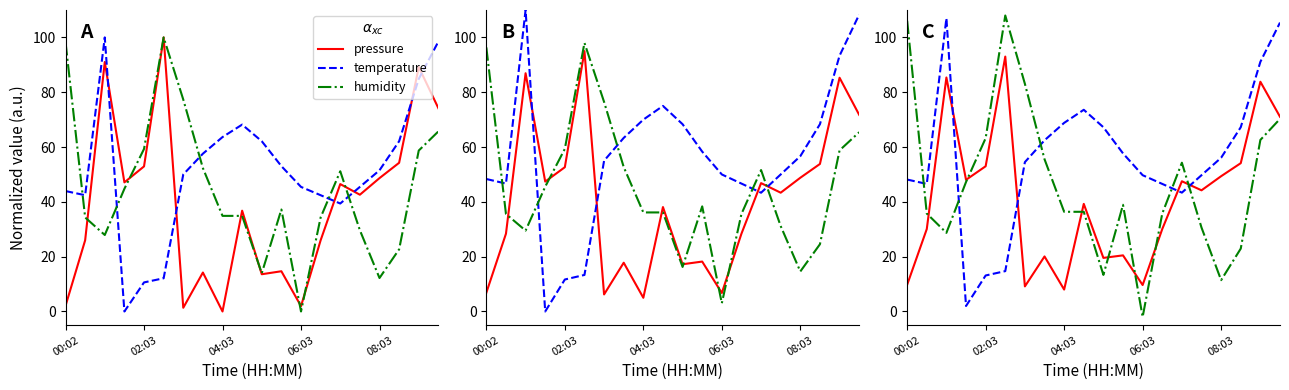

Rank the series by their average value, from highest to lowest.

temperature, humidity, pressure